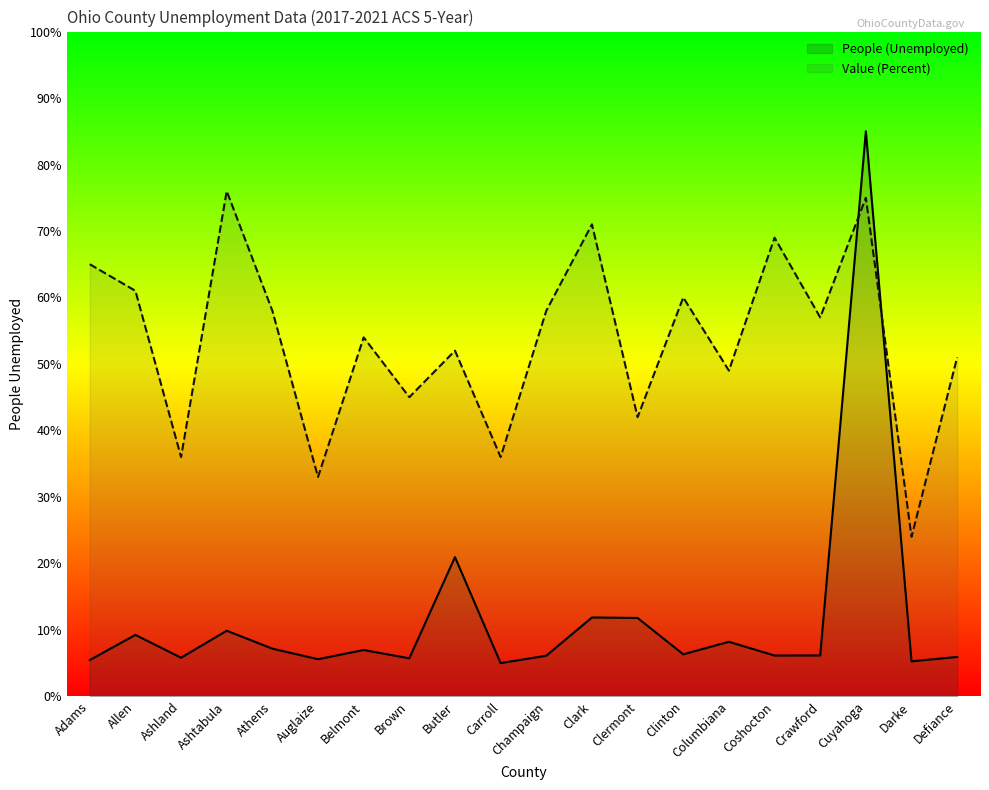

Rank the series by their maximum value, from lowest to highest.

Value (Percent), People (Unemployed)